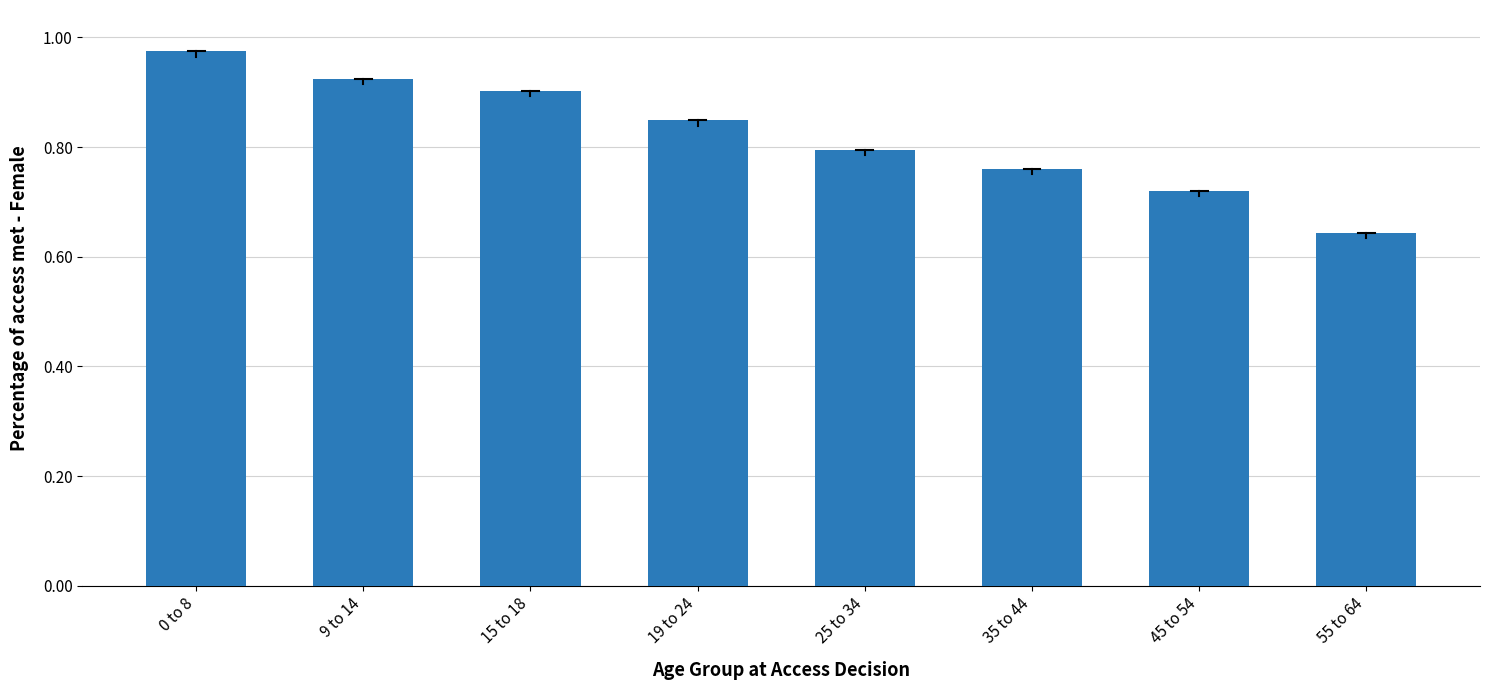

List the labels in order of value, largest first.

0 to 8, 9 to 14, 15 to 18, 19 to 24, 25 to 34, 35 to 44, 45 to 54, 55 to 64